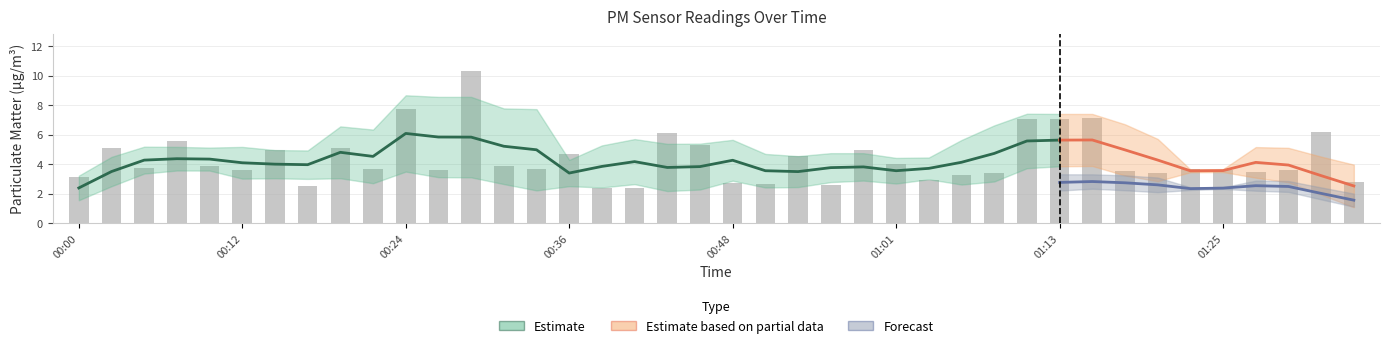

What is the label of the 6th bar from the right?

01:22